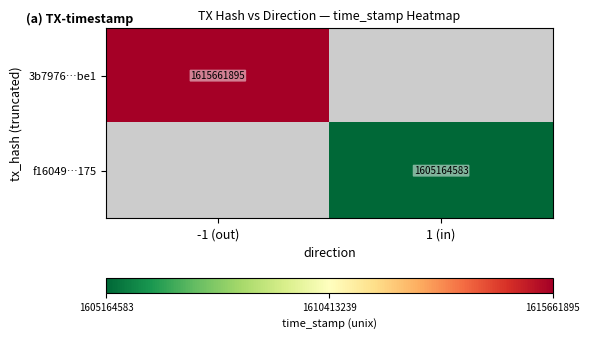

The value of f16049…175 at 1 (in) is 764057957. True or false?

False